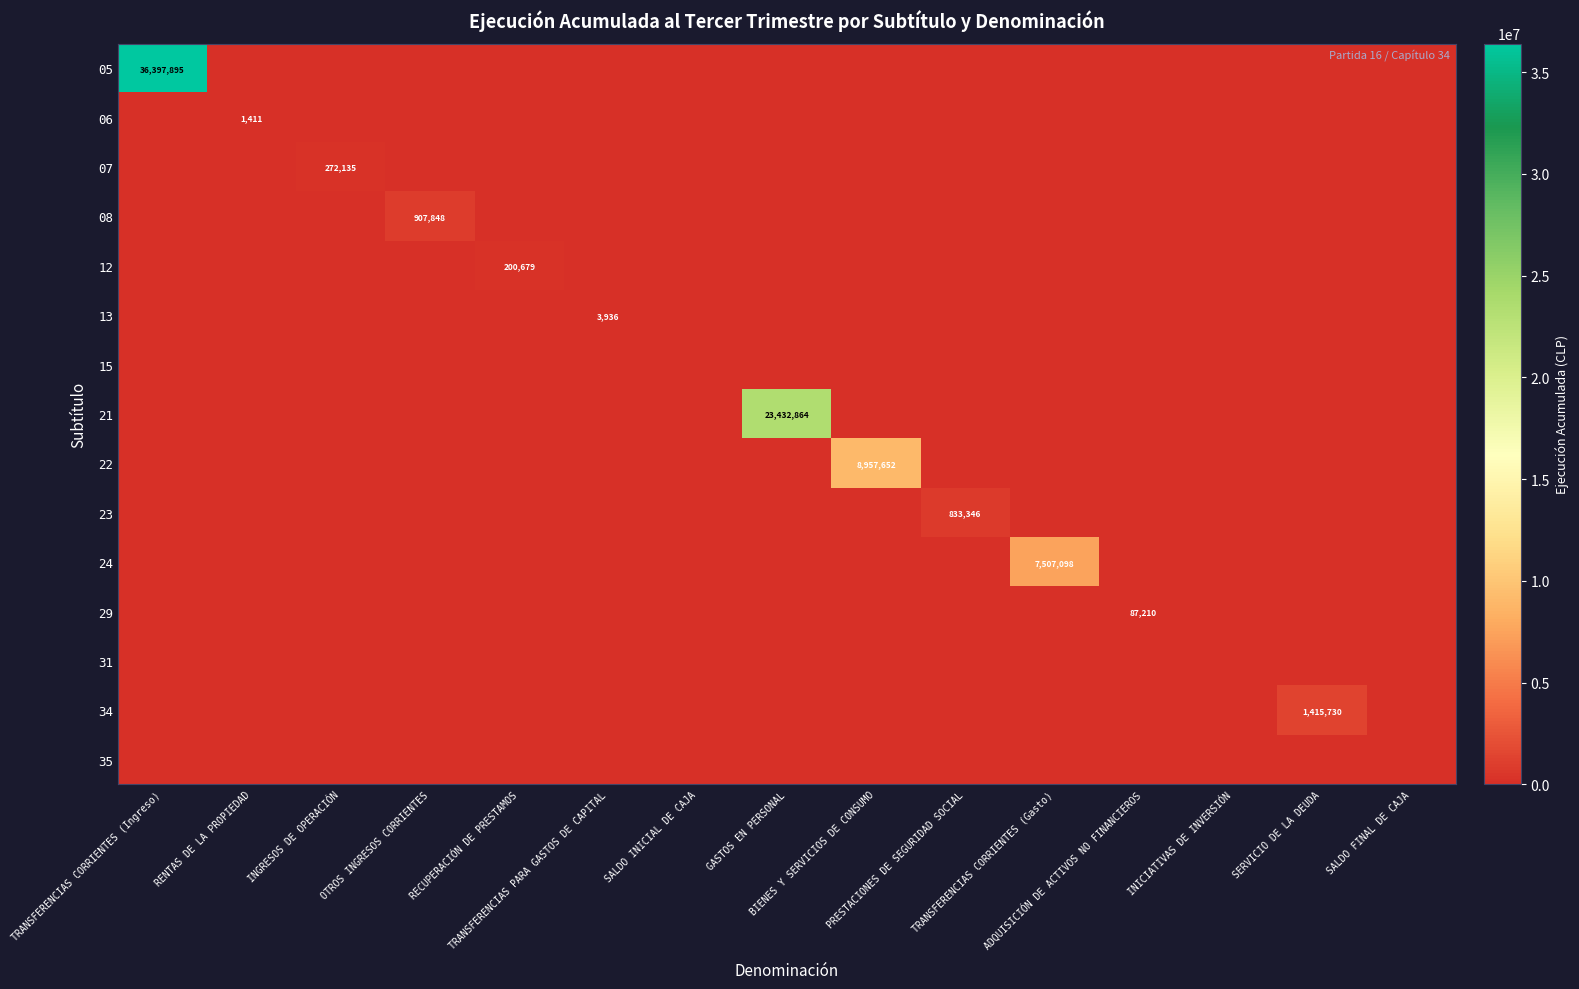

Which label corresponds to the largest value in the chart?

TRANSFERENCIAS CORRIENTES (Ingreso)